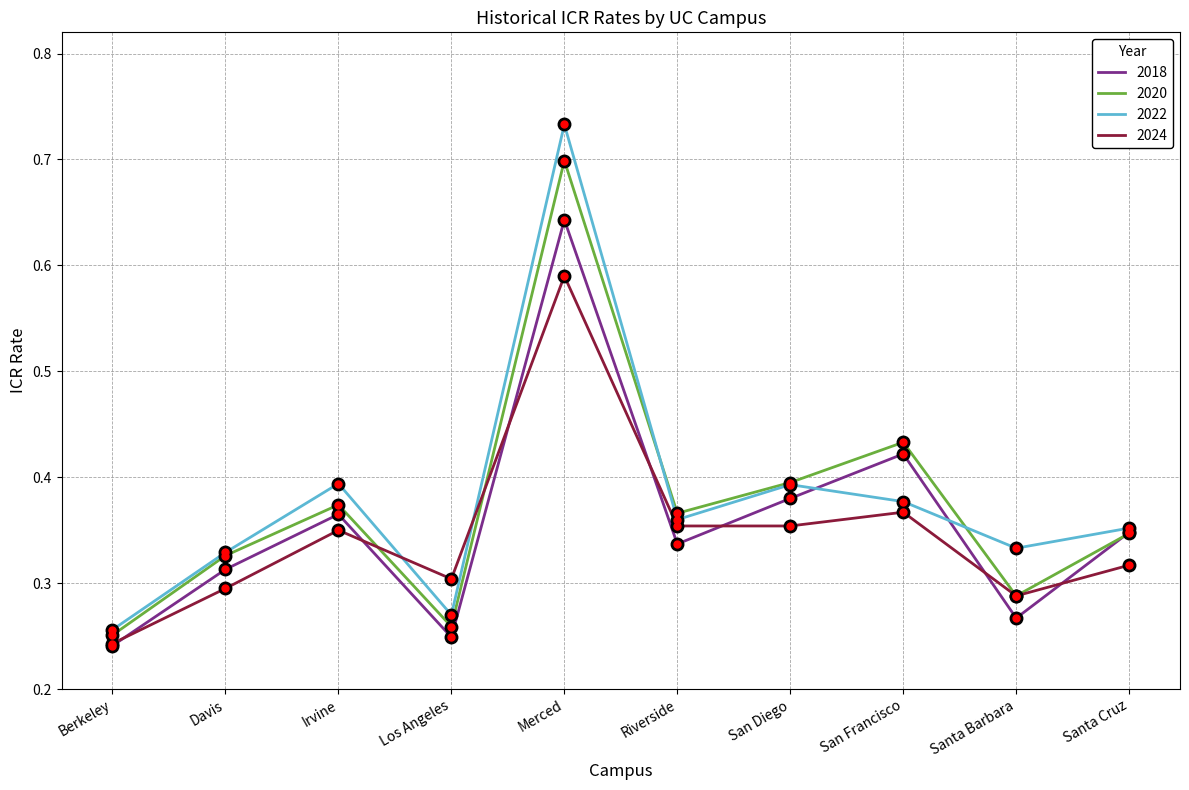

At which category is the sum across all series the highest?

Merced